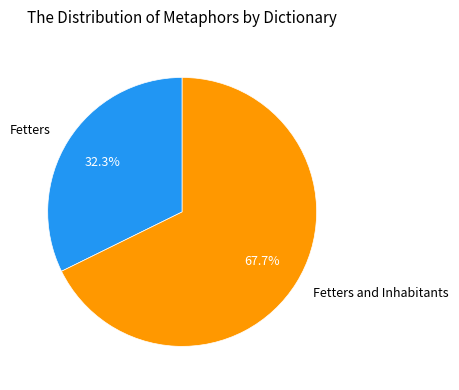

To the nearest percent, what is the combined percentage of Fetters and Fetters and Inhabitants?

100%